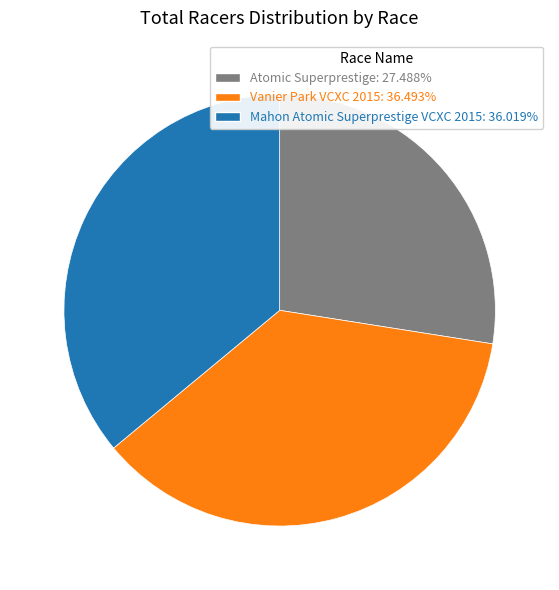

Is Mahon Atomic Superprestige VCXC 2015 the majority of the pie?

No